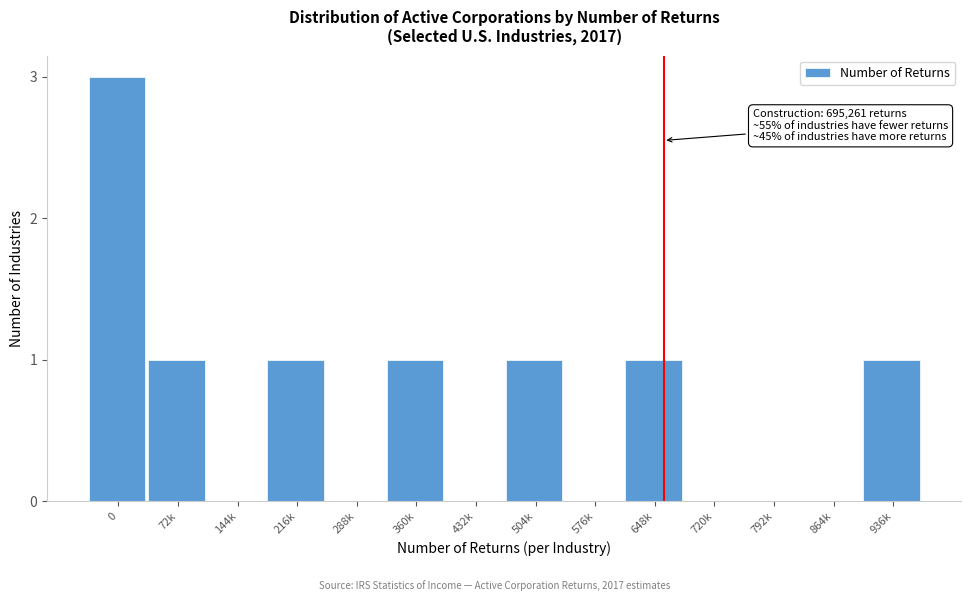

Reading left to right, list all the values displayed in this chart.

0=3	72k=1	144k=0	216k=1	288k=0	360k=1	432k=0	504k=1	576k=0	648k=1	720k=0	792k=0	864k=0	936k=1